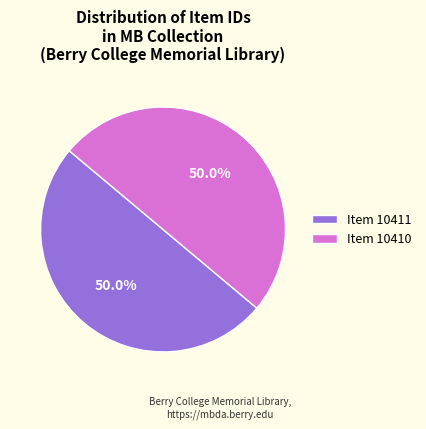

Approximately how many times larger is the value at Item 10411 compared to Item 10410?

1.0